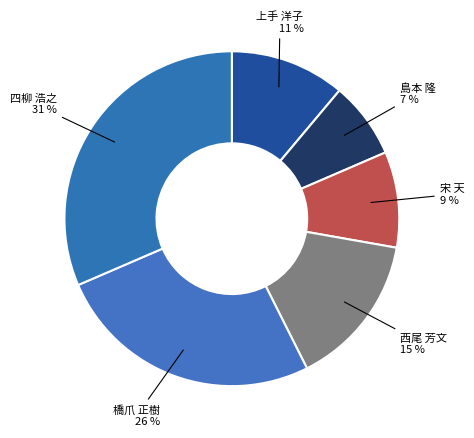

What percentage is the 橋爪 正樹 slice, to the nearest percent?

26%